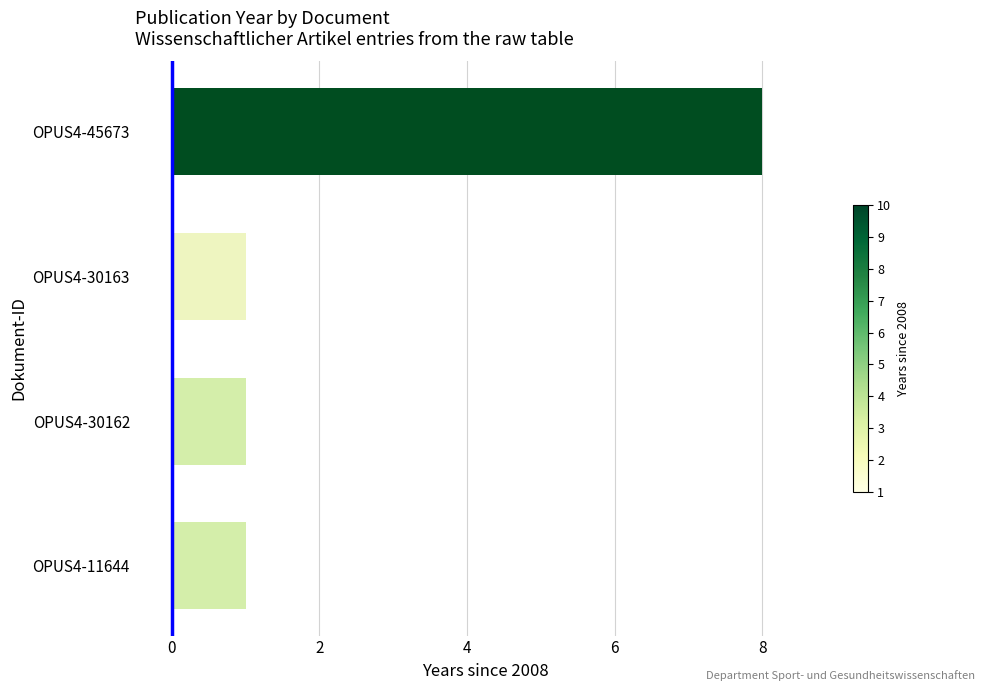

What is the sum of all values?

11